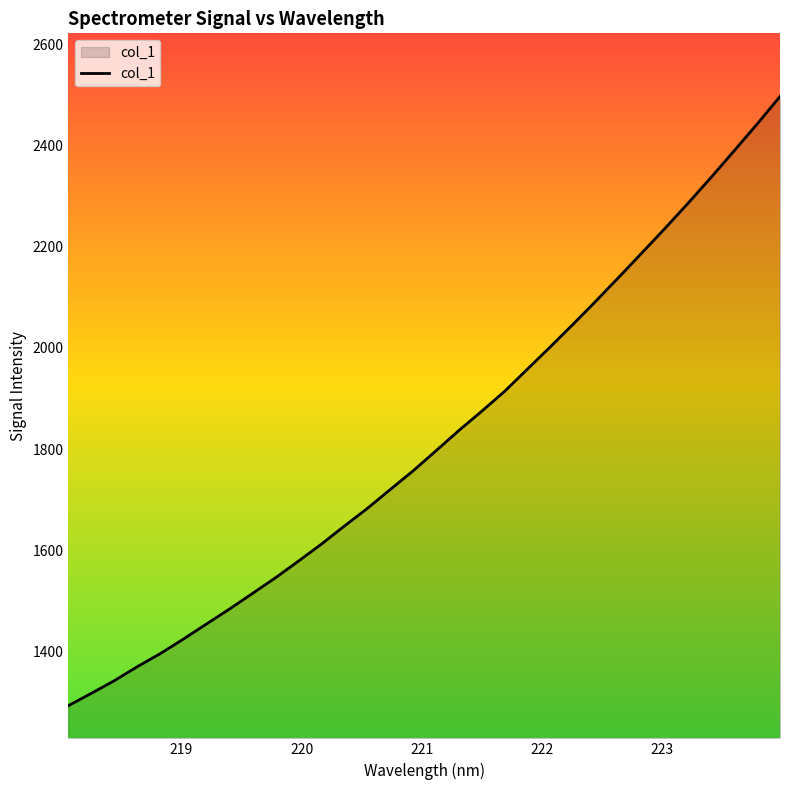

What is the minimum value shown in the chart?

1293.3